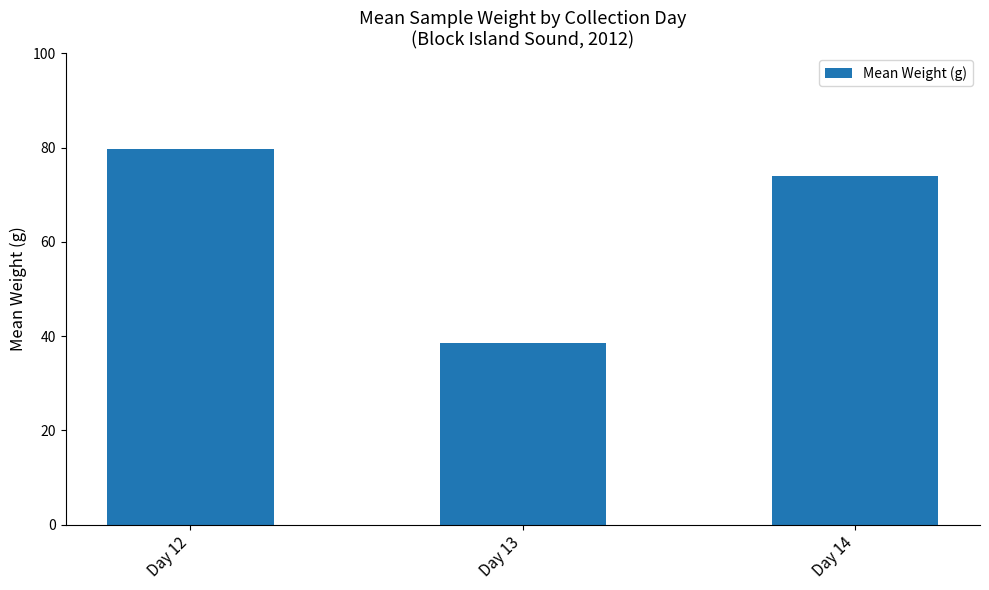

How many data points are less than 73?

1